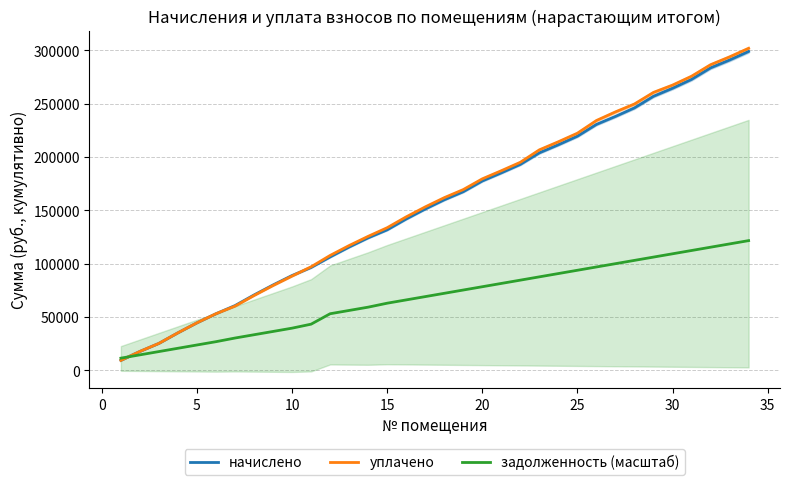

What is the highest value of the задолженность (масштаб) series?

121495.2